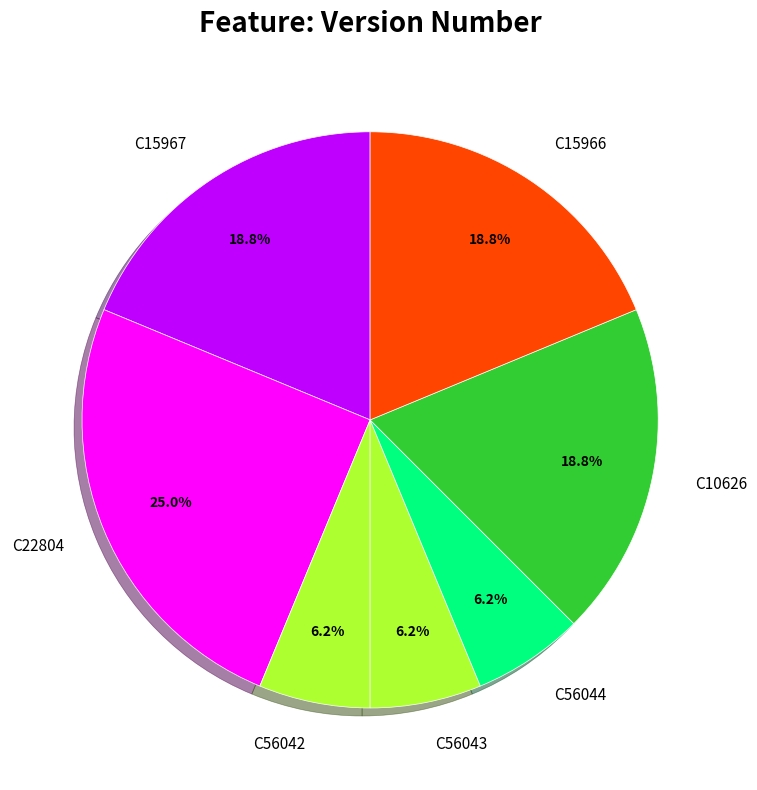

To the nearest percent, what portion does C56043 represent?

6%